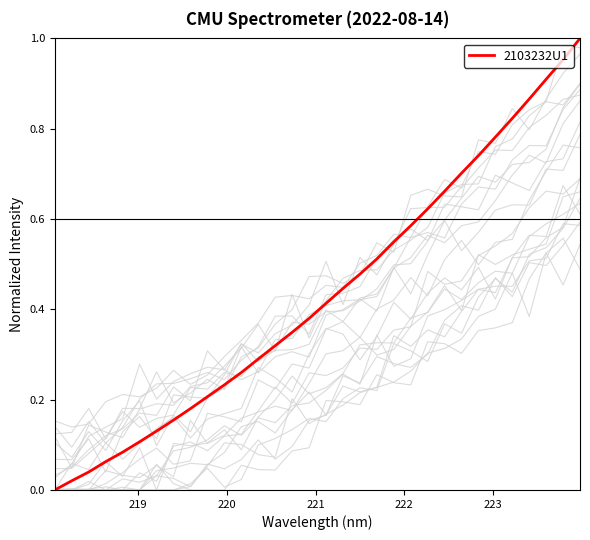

What is the difference between the maximum and second lowest values?

1.0